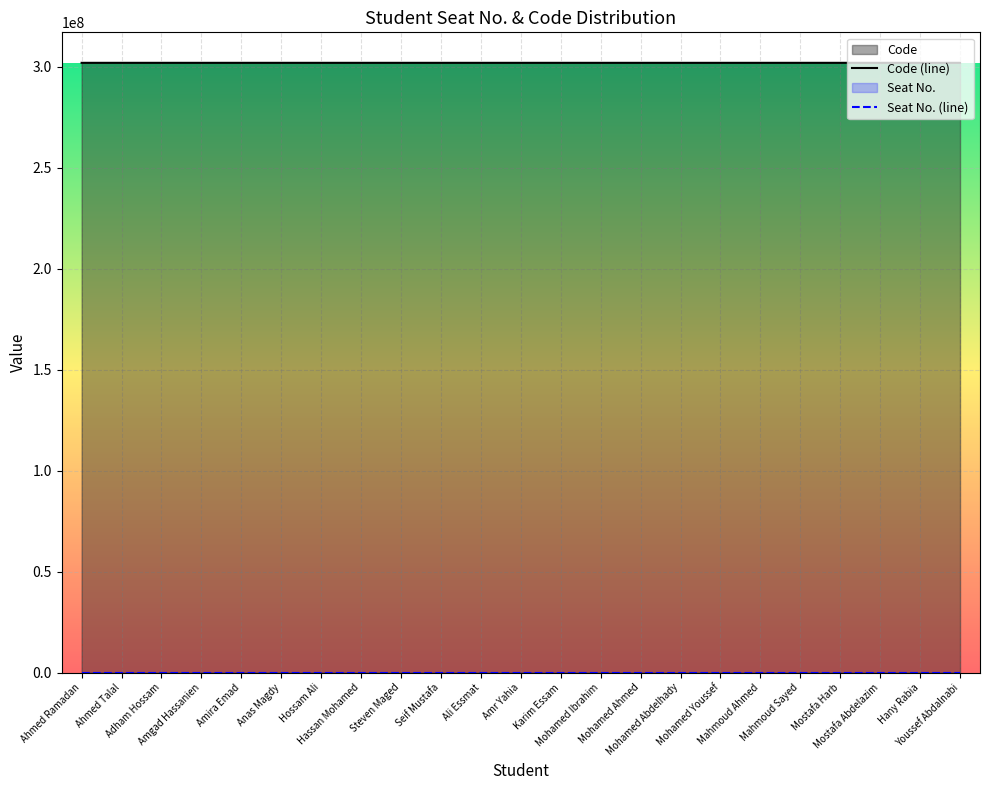

What is the smallest value displayed?

302017219